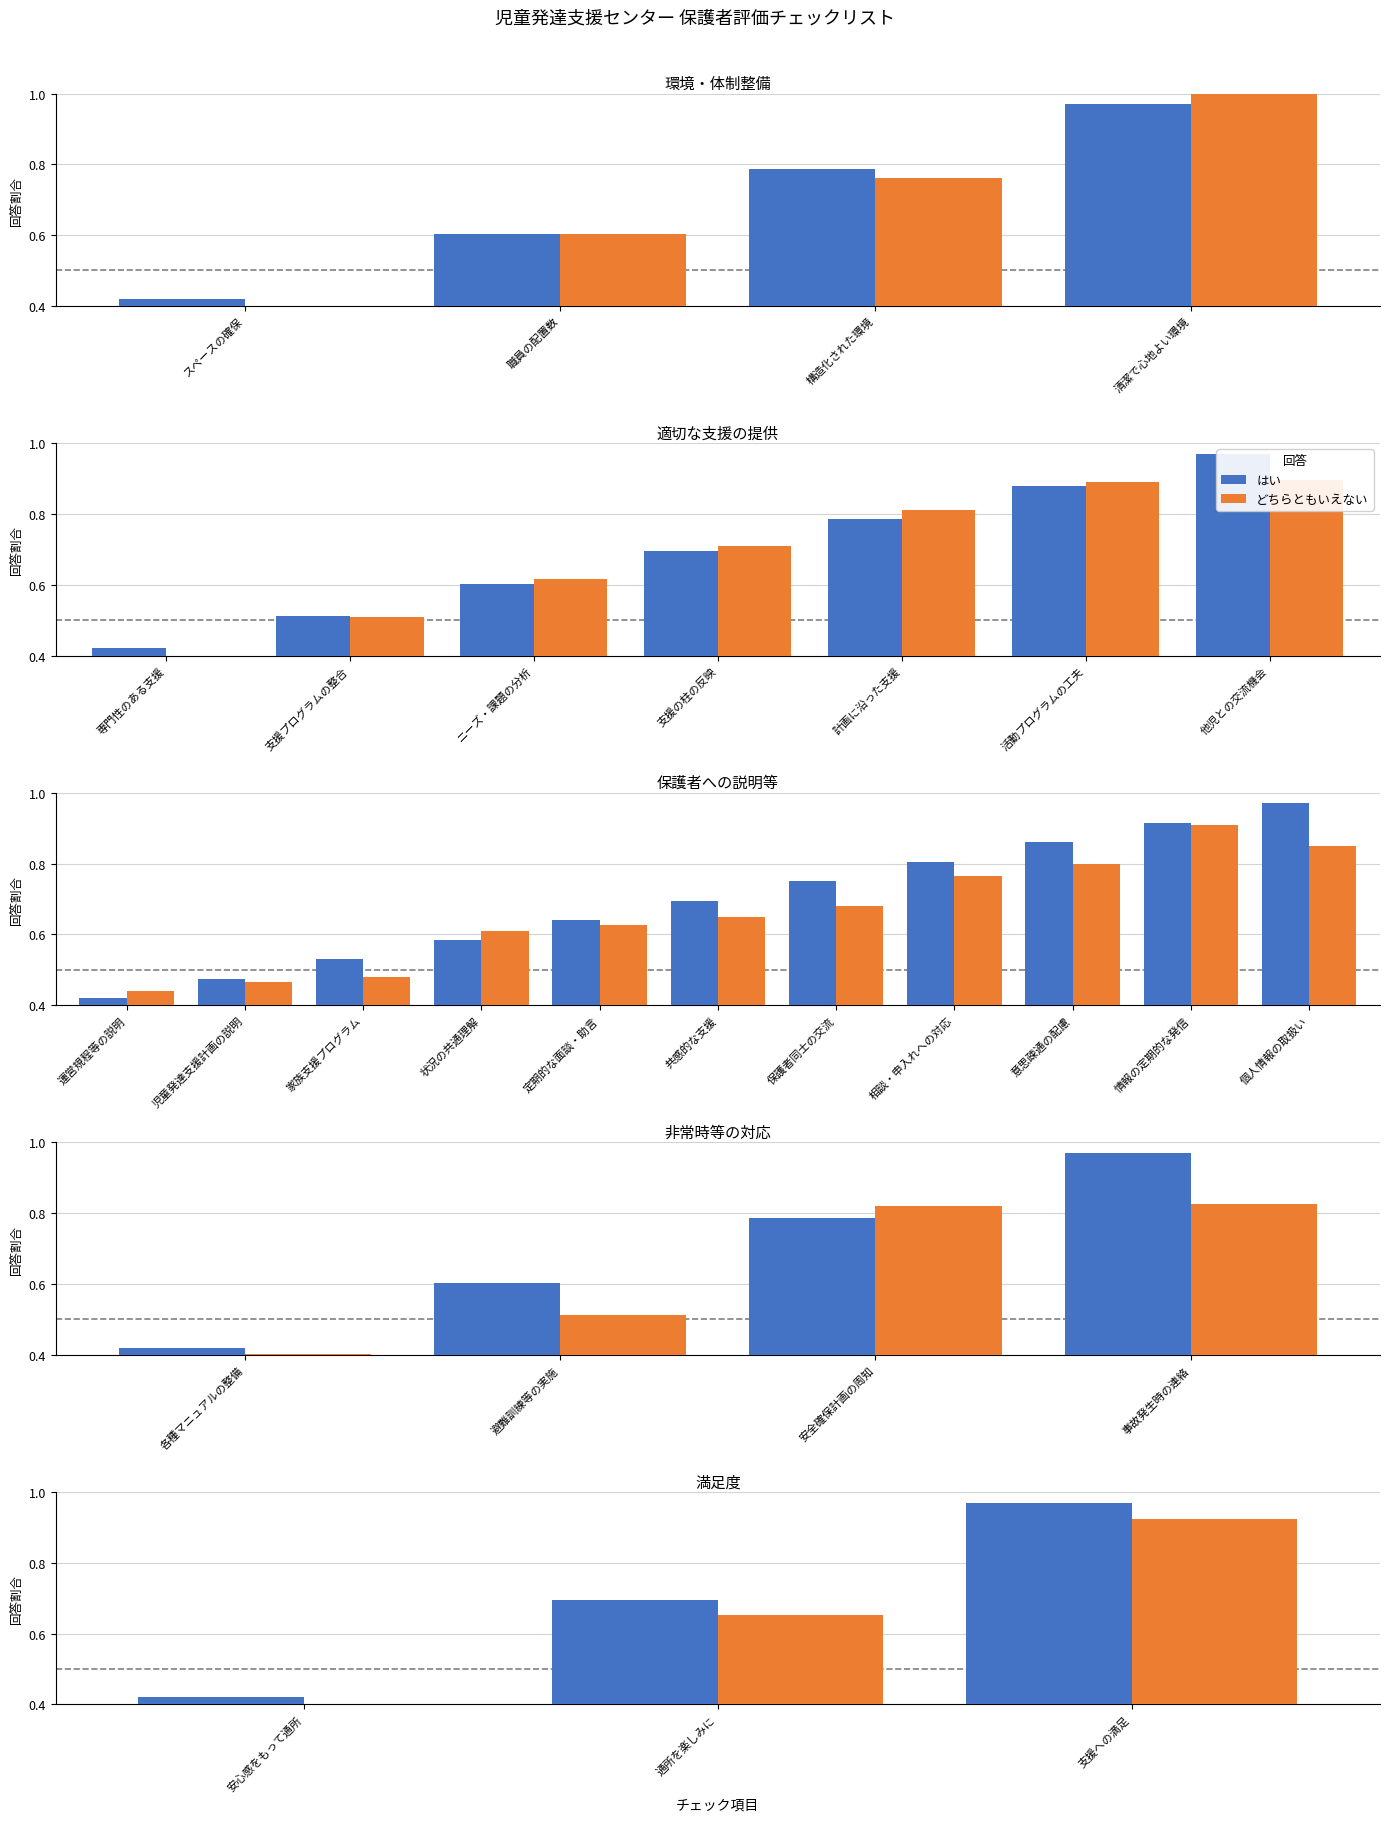

Which has a higher value, 職員の配置数 or 構造化された環境?

構造化された環境